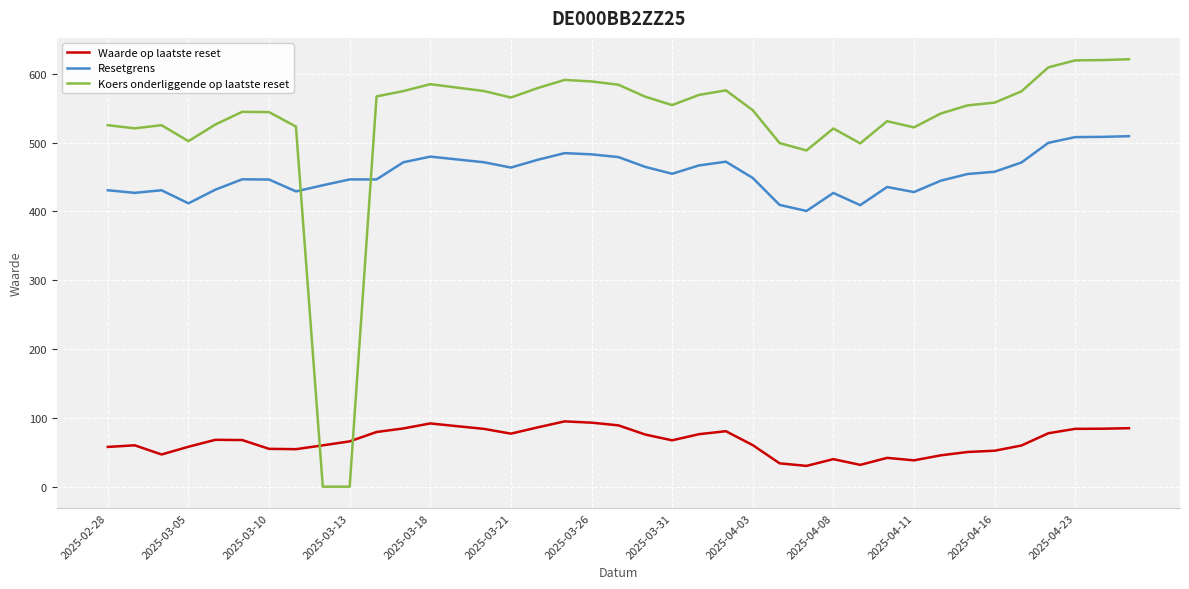

Rank the series by their maximum value, from highest to lowest.

Koers onderliggende op laatste reset, Resetgrens, Waarde op laatste reset